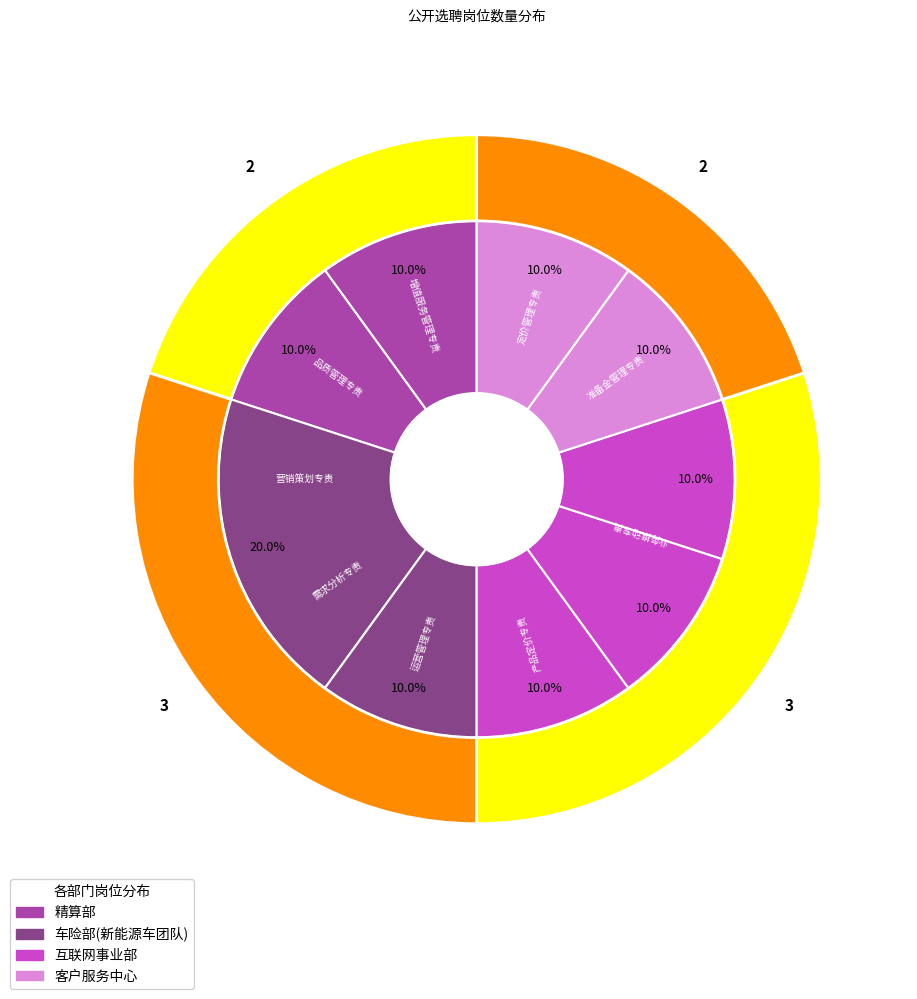

To the nearest percent, what is the combined percentage of 准备金管理专责 and 定价管理专责?

20%